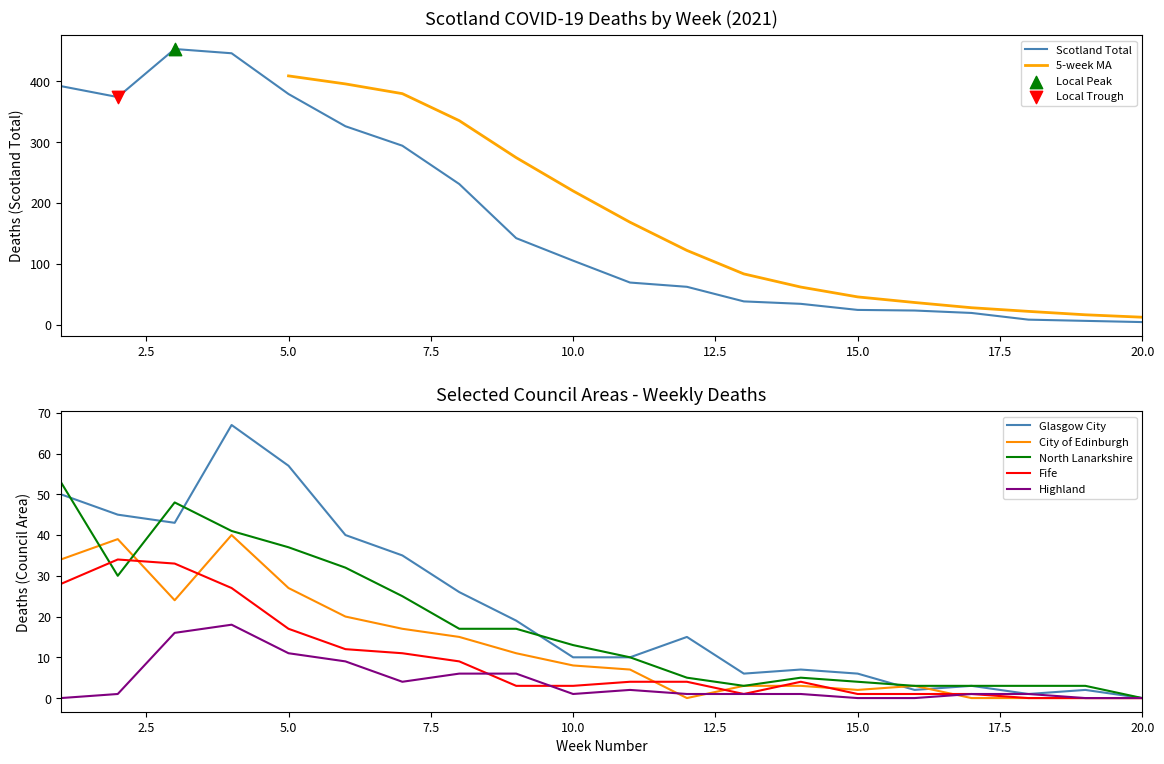

At how many categories does at least one series exceed 397?

2